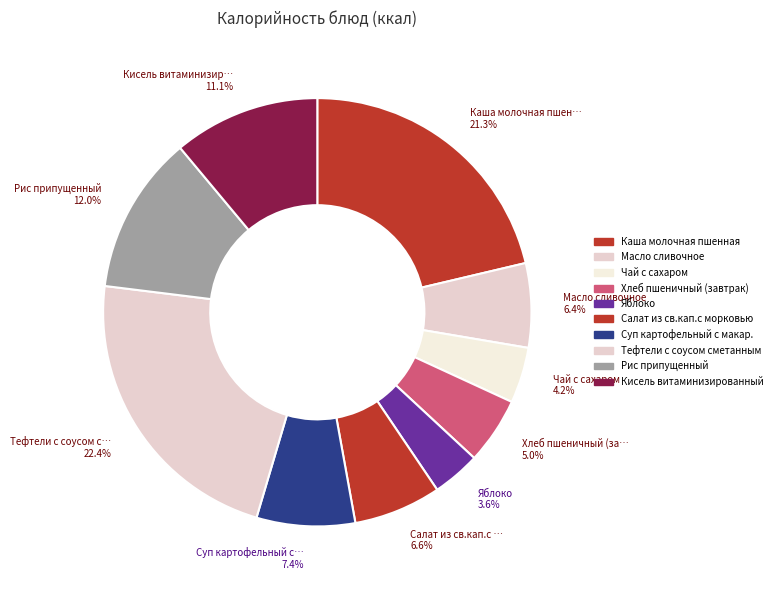

How many segments does this pie chart have?

10